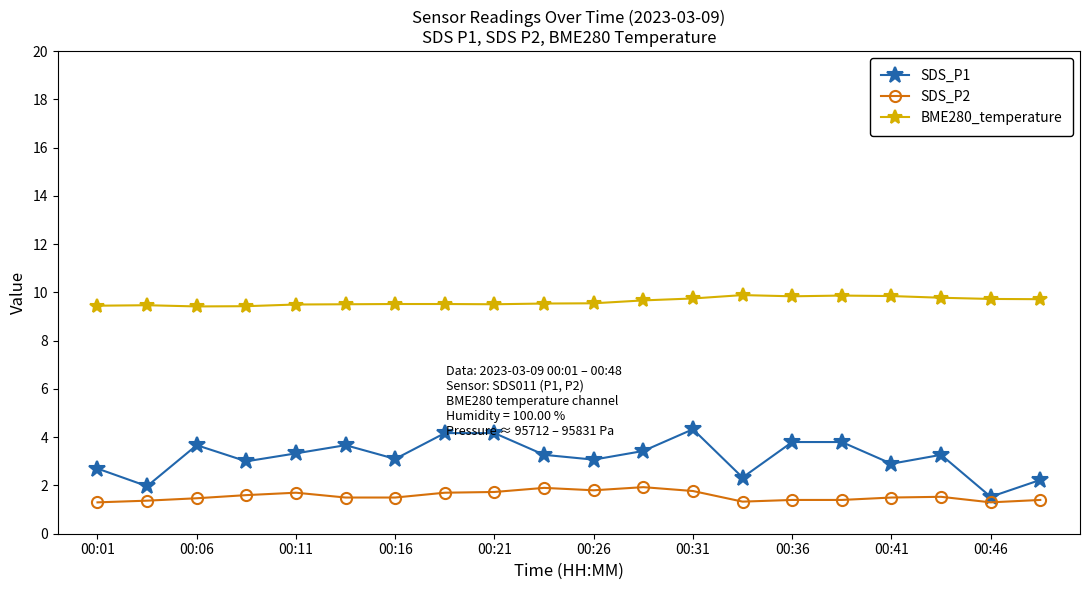

Rank the series by their maximum value, from highest to lowest.

BME280_temperature, SDS_P1, SDS_P2